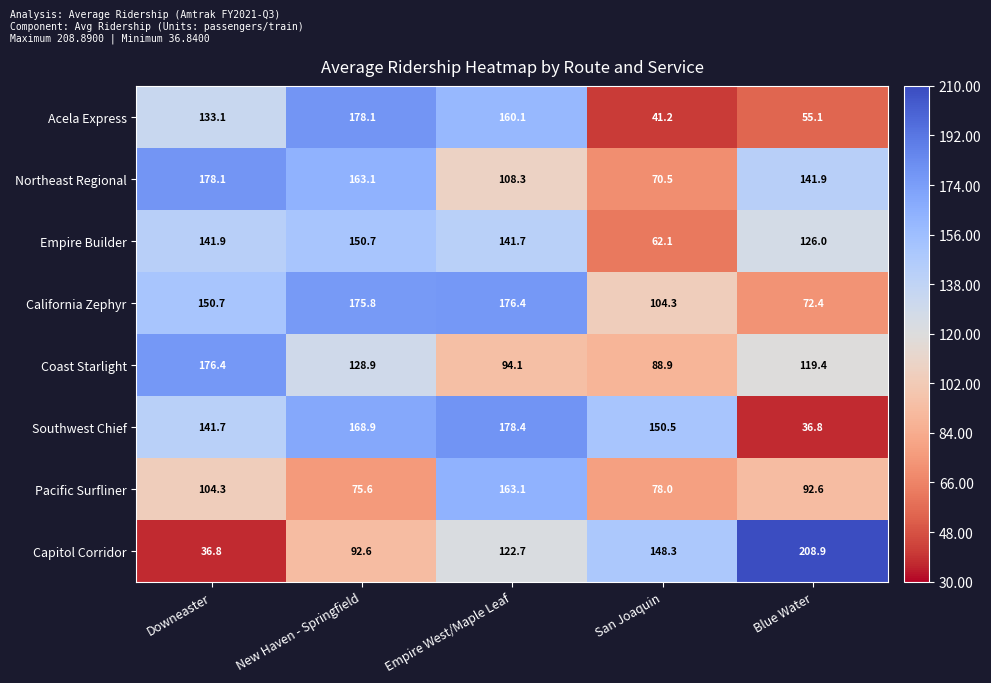

Is it true that Empire Builder equals 36.7 at Empire West/Maple Leaf?

False